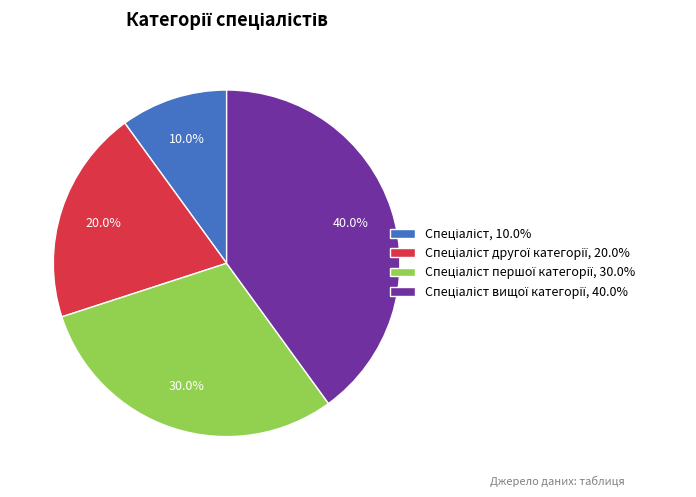

To the nearest percent, what is the difference between the largest and smallest slice percentages?

30%